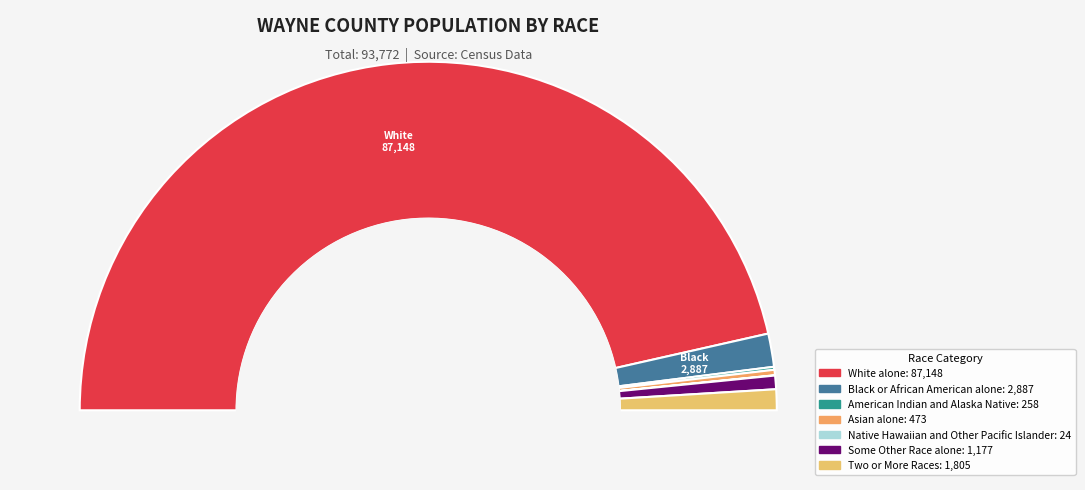

What is the total percentage of Some Other Race alone and Two or More Races?

3.2%